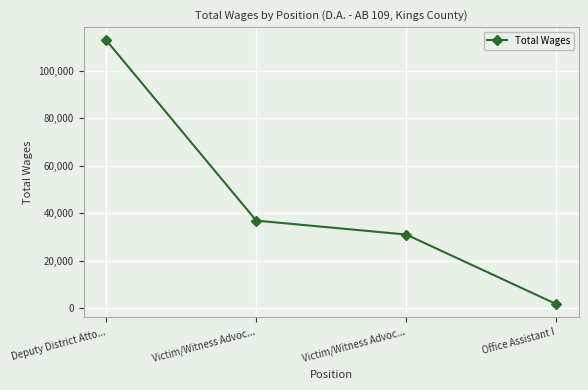

What is the greatest value displayed?

112886